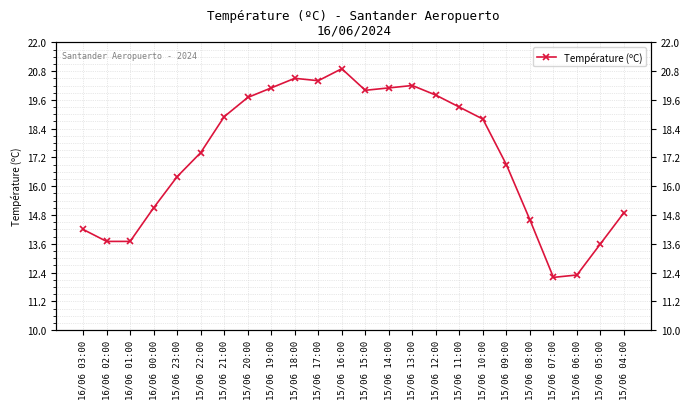

Rank the categories by value from lowest to highest.

15/06 07:00, 15/06 06:00, 15/06 05:00, 16/06 02:00, 16/06 01:00, 16/06 03:00, 15/06 08:00, 15/06 04:00, 16/06 00:00, 15/06 23:00, 15/06 09:00, 15/06 22:00, 15/06 10:00, 15/06 21:00, 15/06 11:00, 15/06 20:00, 15/06 12:00, 15/06 15:00, 15/06 19:00, 15/06 14:00, 15/06 13:00, 15/06 17:00, 15/06 18:00, 15/06 16:00